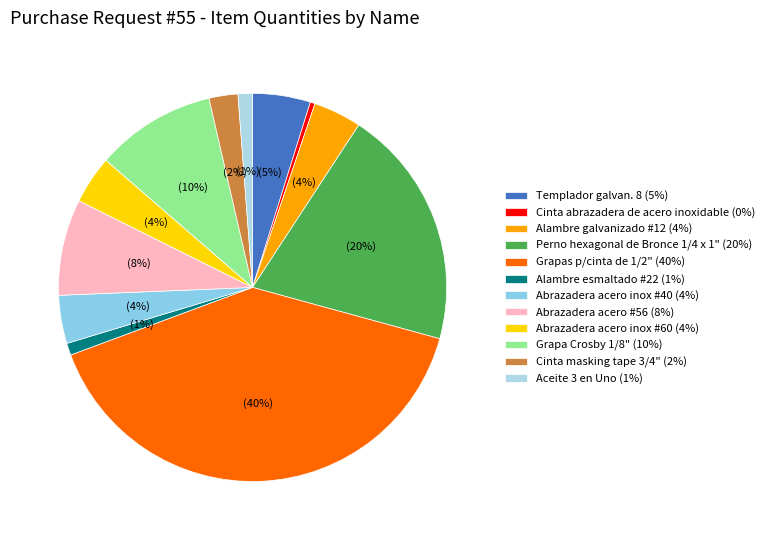

Rank the categories by value from highest to lowest.

Grapas p/cinta de 1/2", Perno hexagonal de Bronce 1/4 x 1", Grapa Crosby 1/8", Abrazadera acero #56, Templador galvan. 8, Alambre galvanizado #12, Abrazadera acero inox #40, Abrazadera acero inox #60, Cinta masking tape 3/4", Aceite 3 en Uno, Alambre esmaltado #22, Cinta abrazadera de acero inoxidable